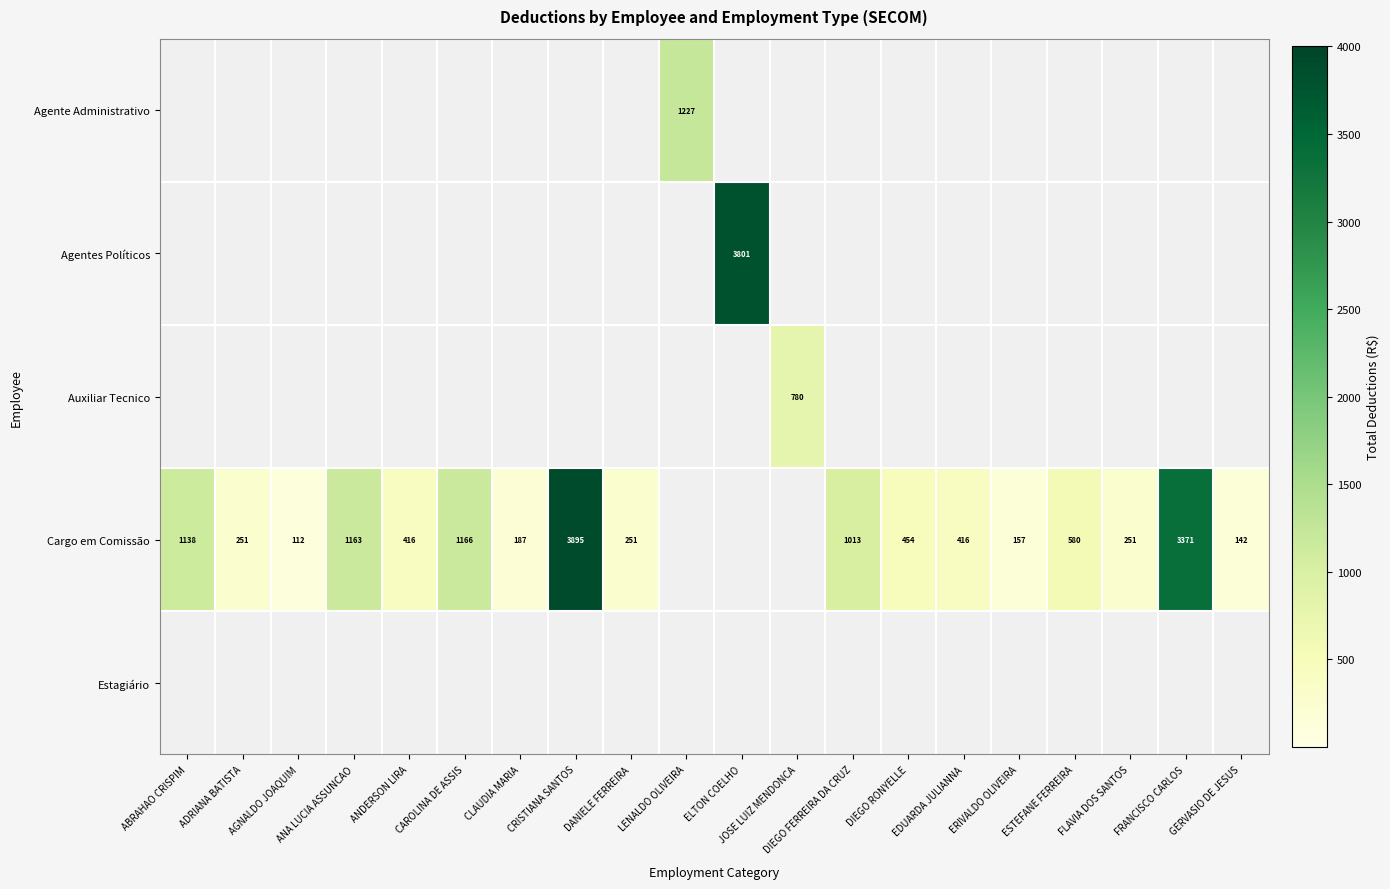

What is the sum of the Cargo em Comissão values at DIEGO RONYELLE and CLAUDIA MARIA?

641